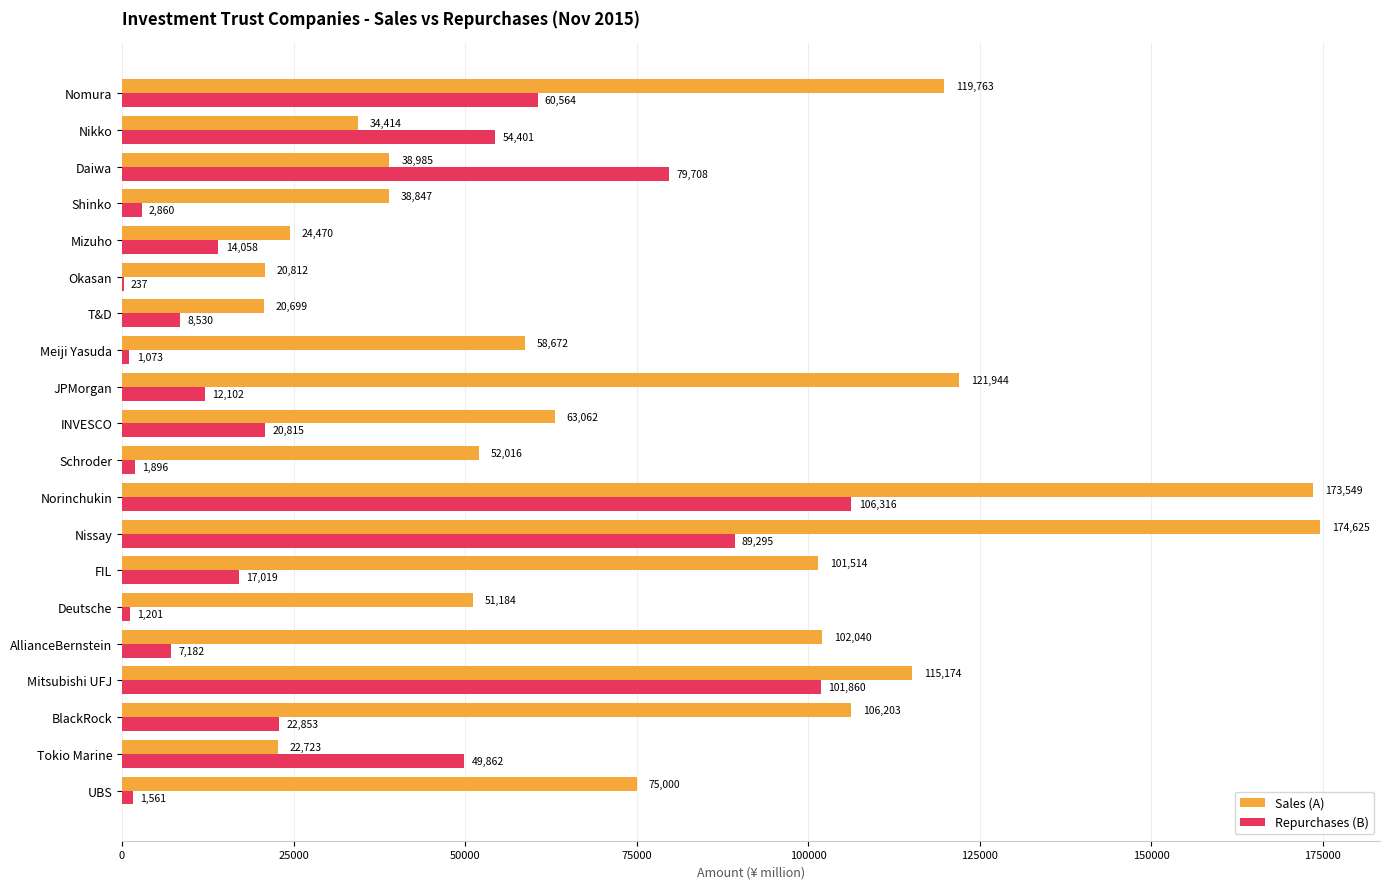

Between Deutsche and UBS, which series saw the biggest shift?

Sales (A)